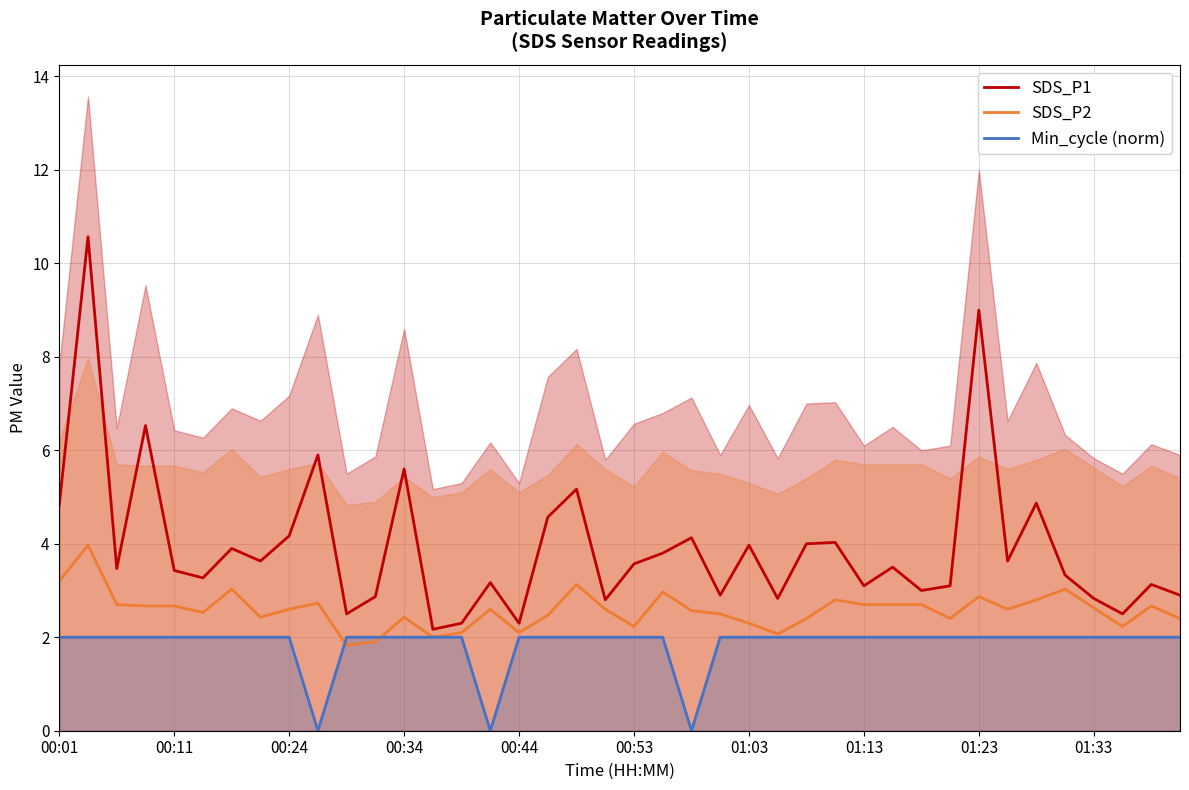

What is the highest value of the SDS_P1 series?

10.6